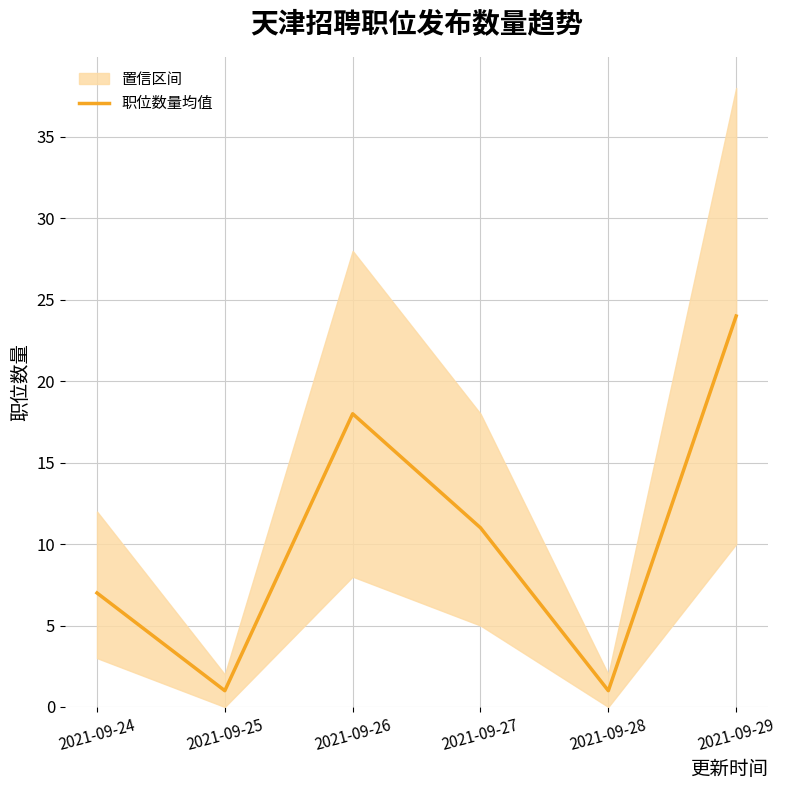

The chart shows a value of 18 at 2021-09-26. True or false?

True